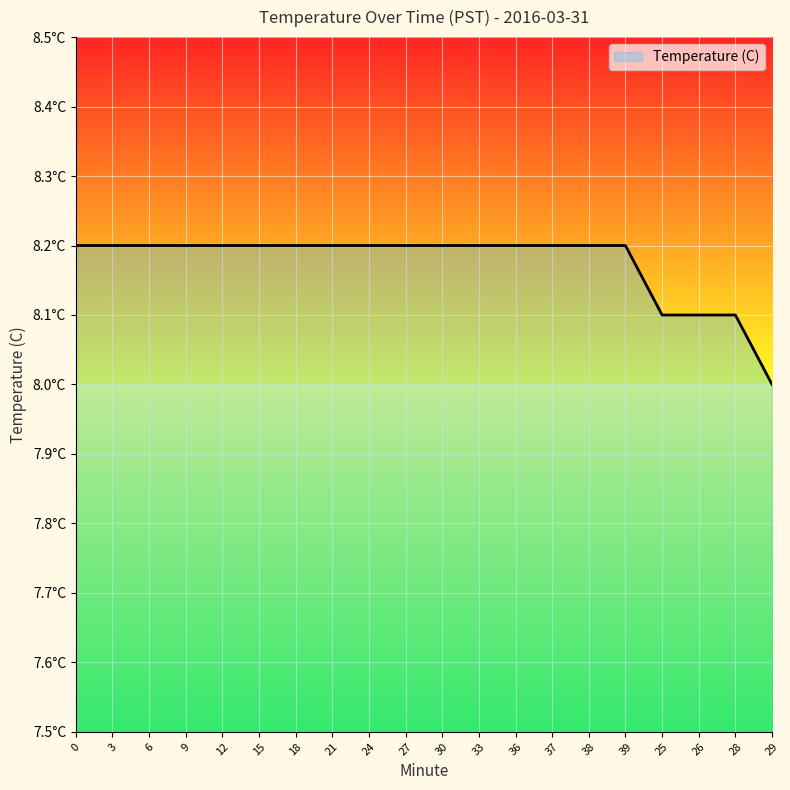

Reading left to right, transcribe all the data shown in this chart.

8.2	8.2	8.2	8.2	8.2	8.2	8.2	8.2	8.2	8.2	8.2	8.2	8.2	8.2	8.2	8.2	8.1	8.1	8.1	8.0